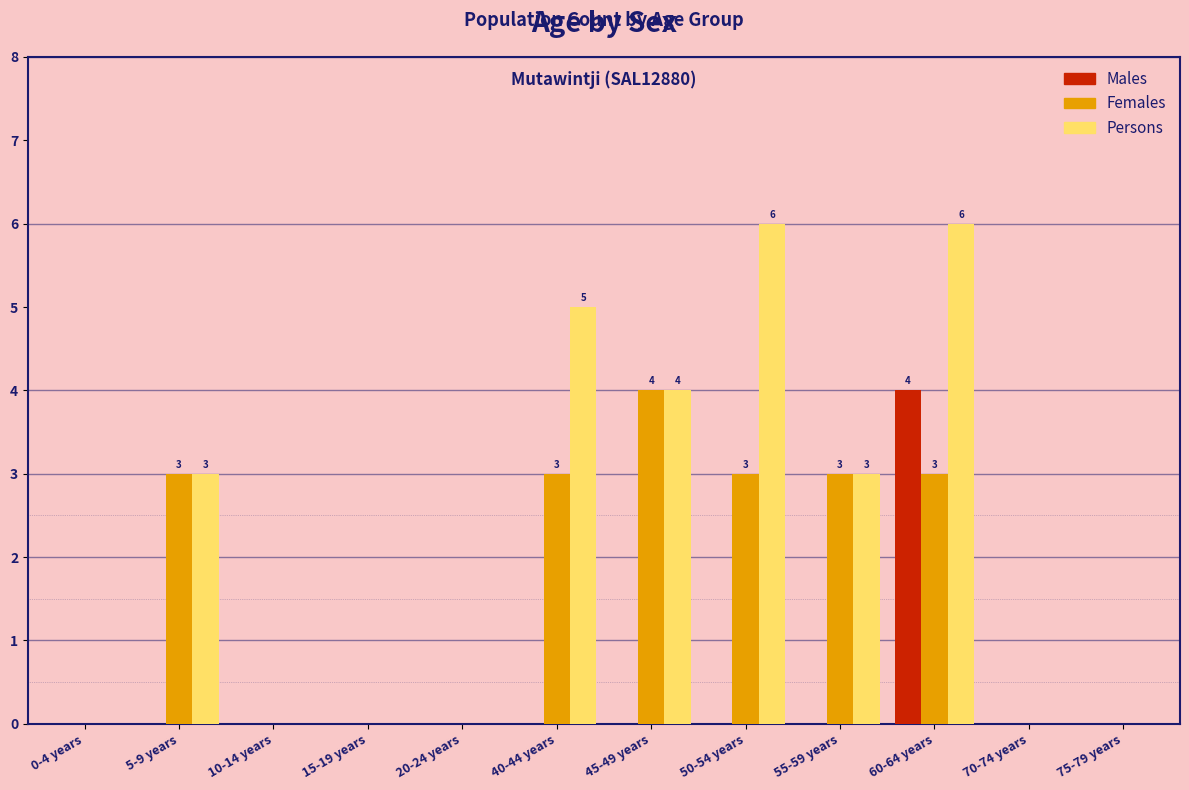

What is the maximum value for Females?

4